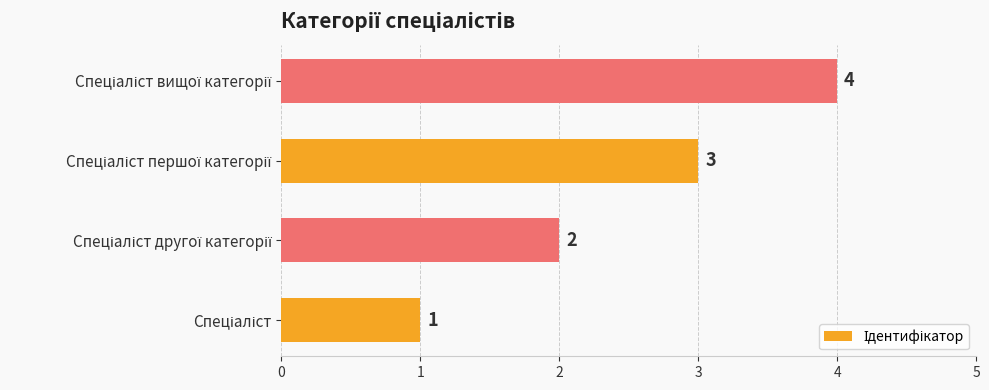

What is the greatest value displayed?

4